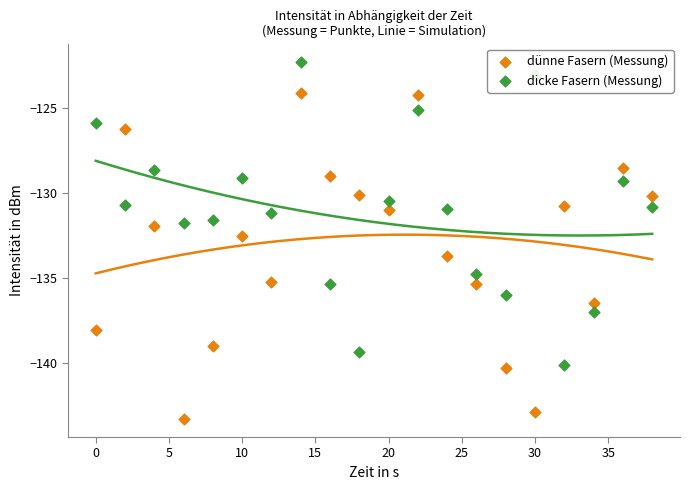

Is the value of dicke Fasern (Messung) at 35 greater than the value of dünne Fasern (Messung) at 40?

No